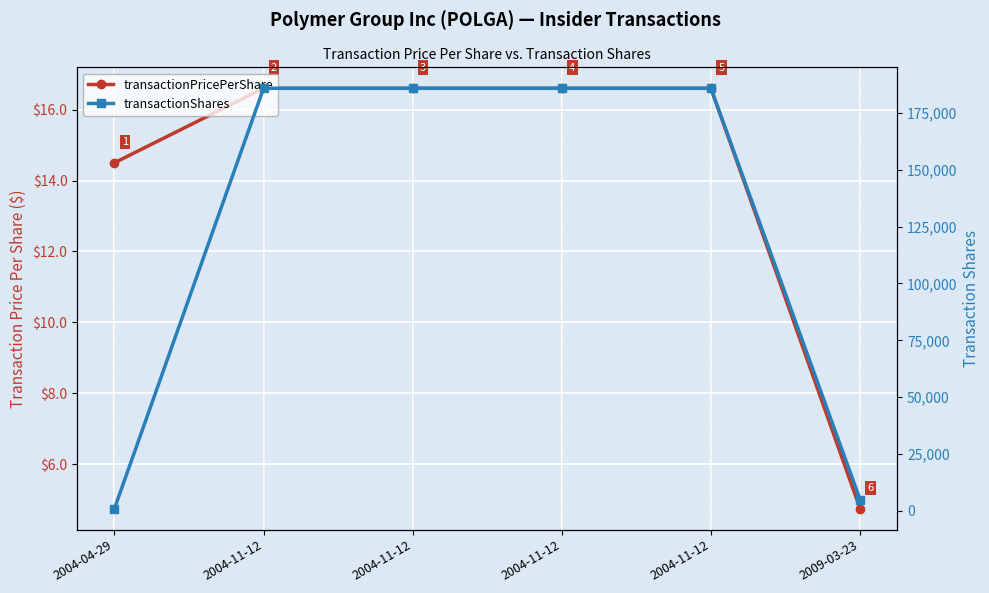

At which label does transactionPricePerShare reach its peak?

2004-11-12